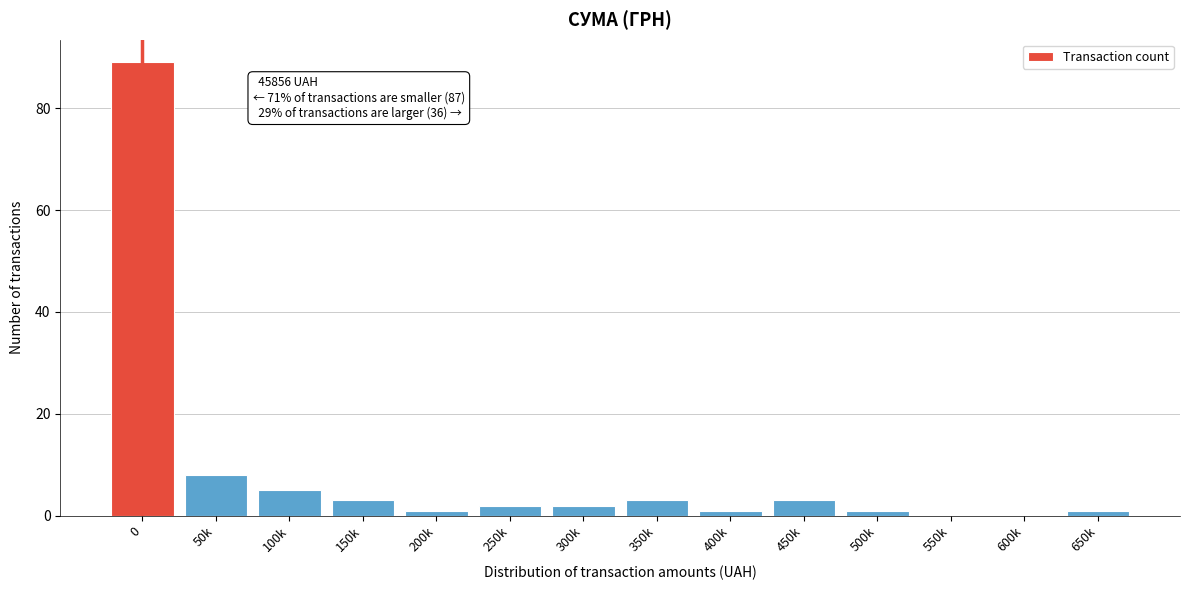

Reading left to right, extract all data points from this chart.

0=89	50k=8	100k=5	150k=3	200k=1	250k=2	300k=2	350k=3	400k=1	450k=3	500k=1	550k=0	600k=0	650k=1